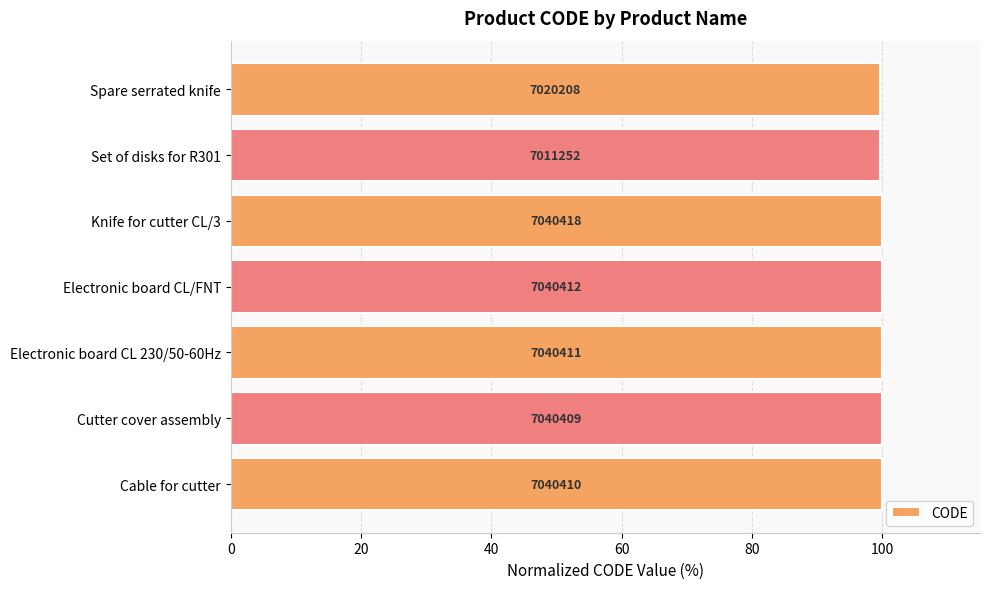

What is the sum of all values?

699.3